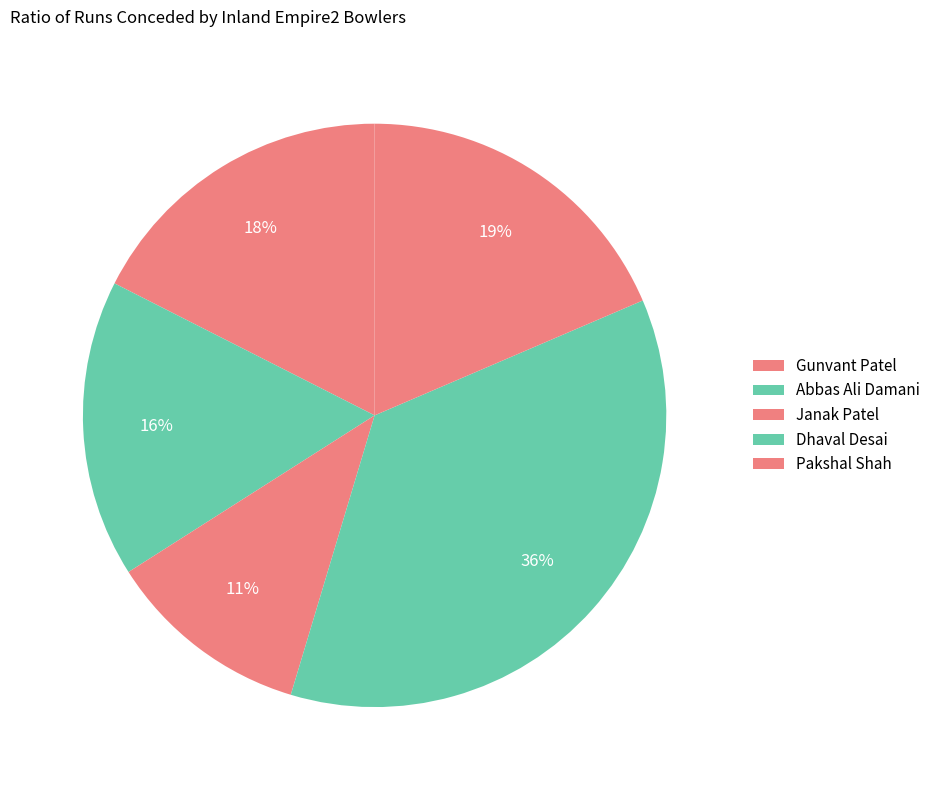

How many segments does this pie chart have?

5